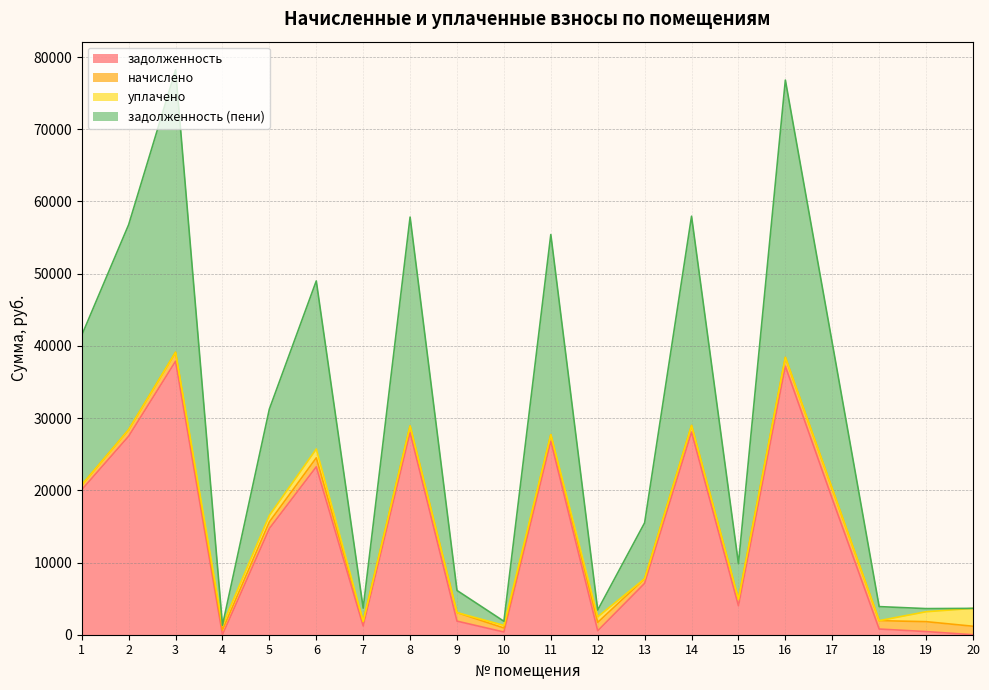

The задолженность series shows 40457.9 at 8. True or false?

False